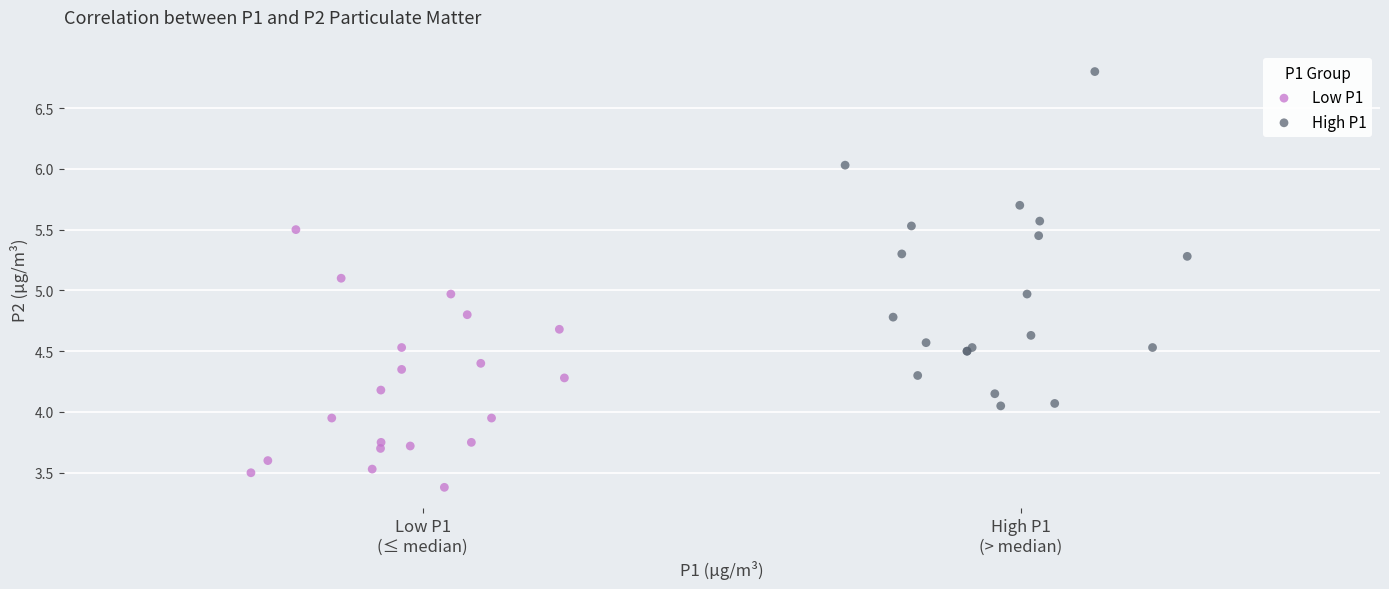

Which series contains the lowest Y value?

Low P1